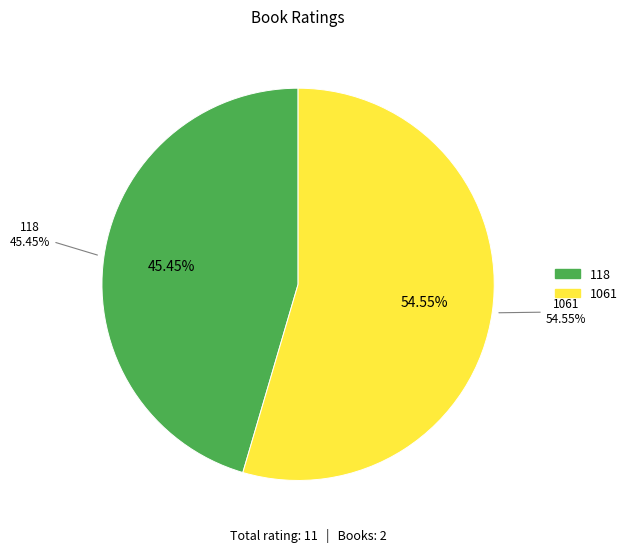

Rank the categories by value from lowest to highest.

118, 1061